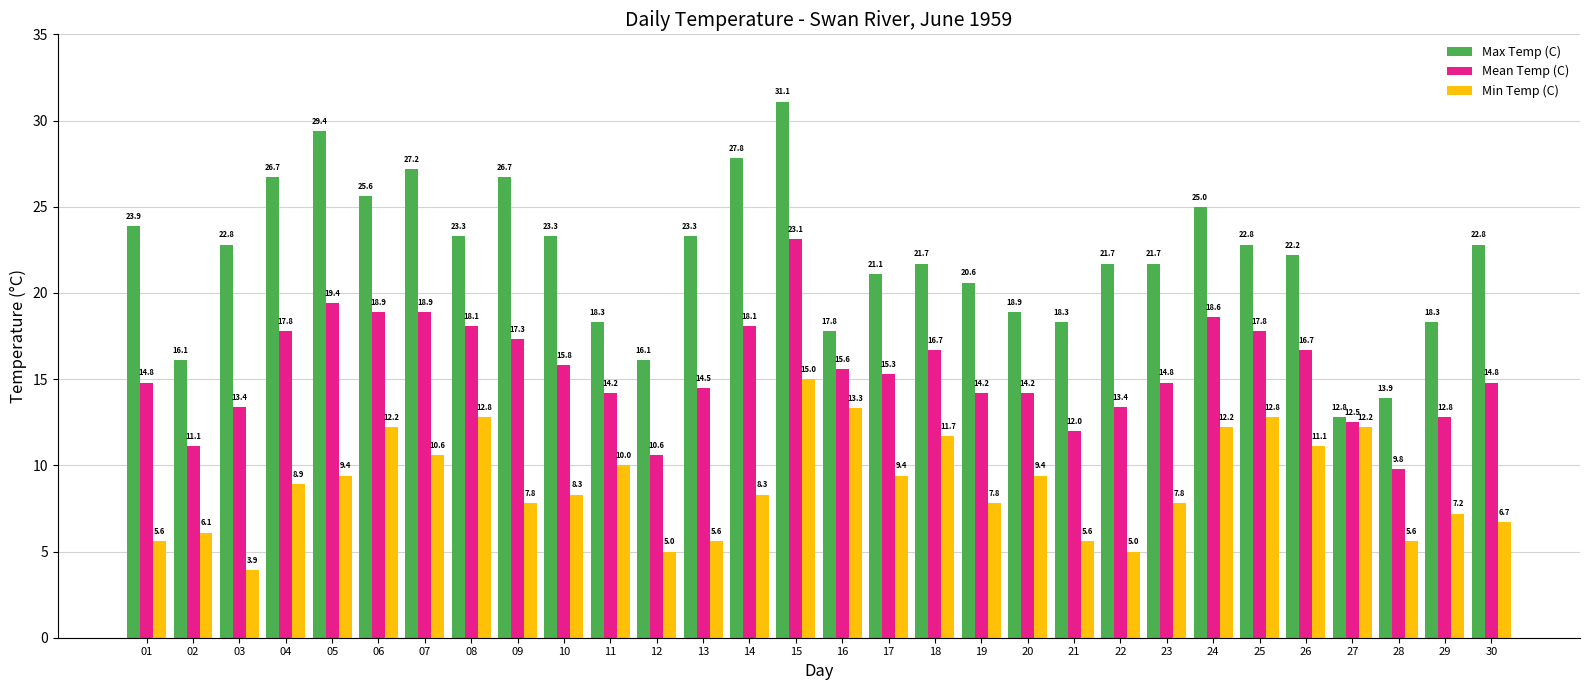

How many data points in Mean Temp (C) are above 15?

15